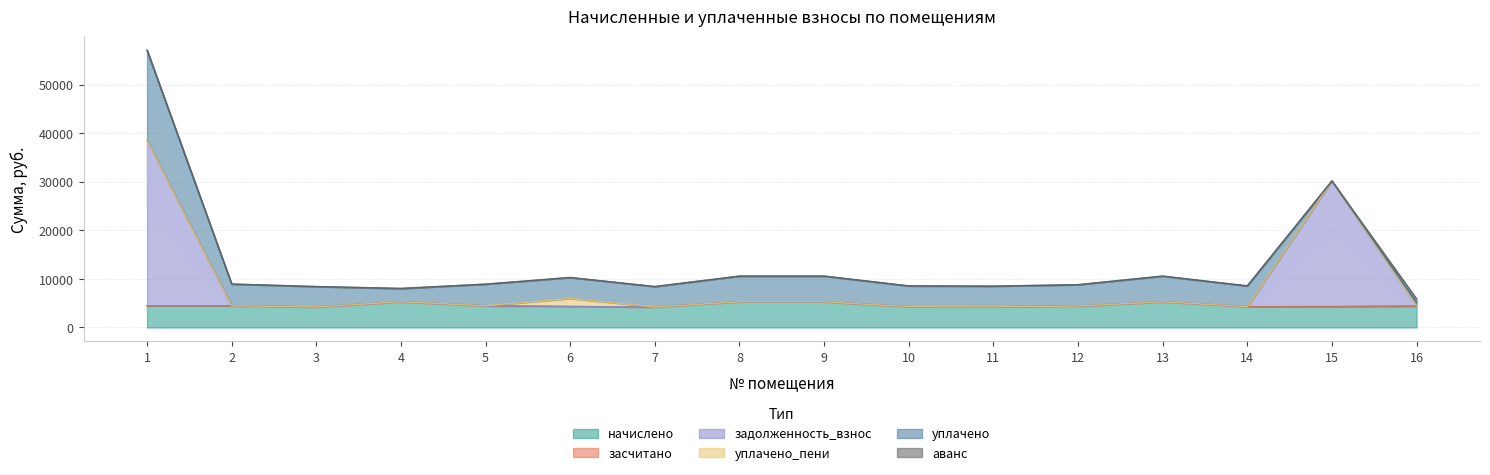

Between 2 and 8, which series saw the biggest shift?

начислено